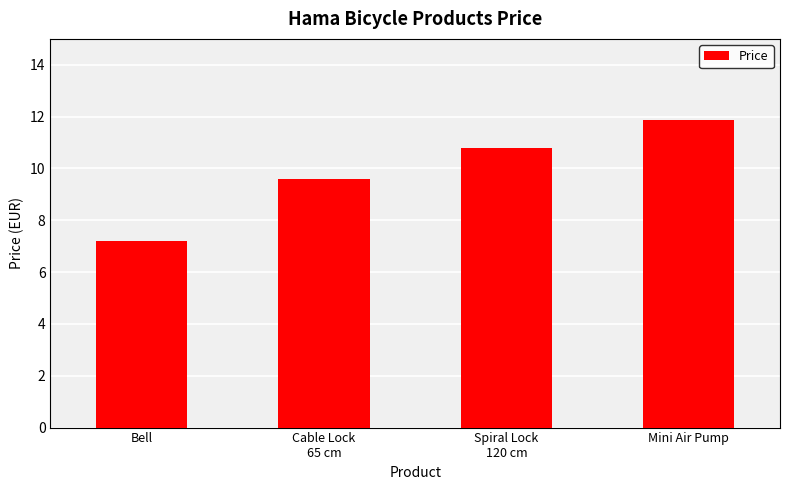

Between Mini Air Pump and Cable Lock
65 cm, which is larger?

Mini Air Pump